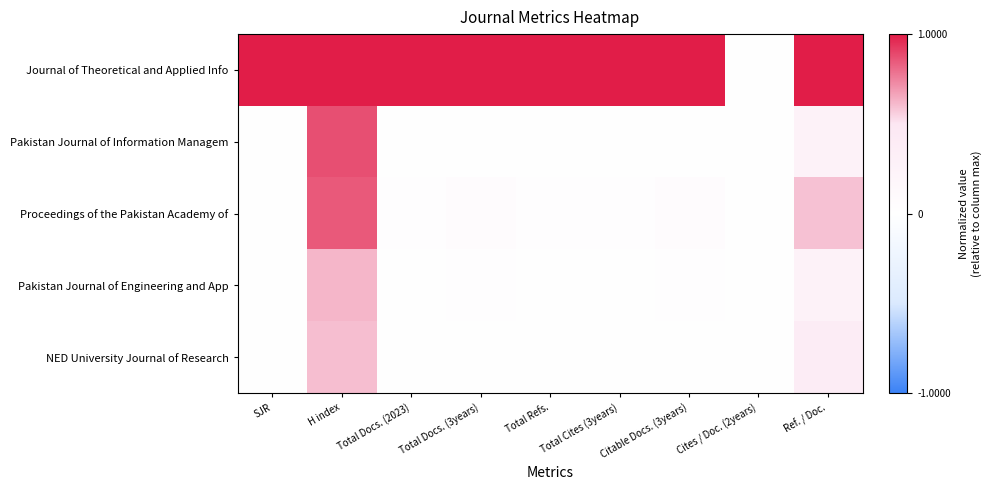

How many series are shown in this chart?

5